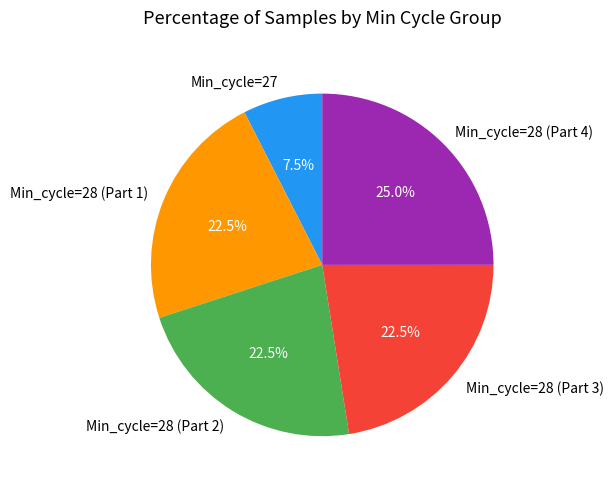

What percentage do Min_cycle=27 and Min_cycle=28 (Part 4) together represent?

32.5%